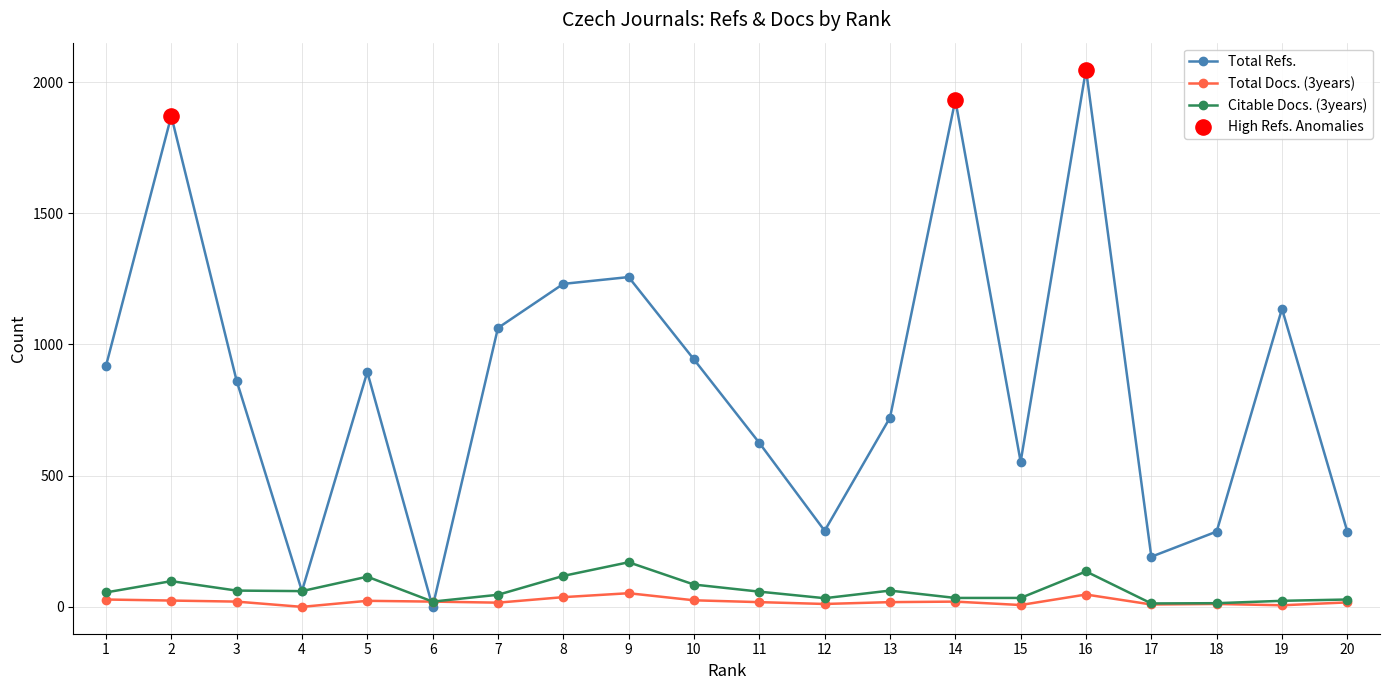

Which series has the largest range (max minus min)?

Total Refs.